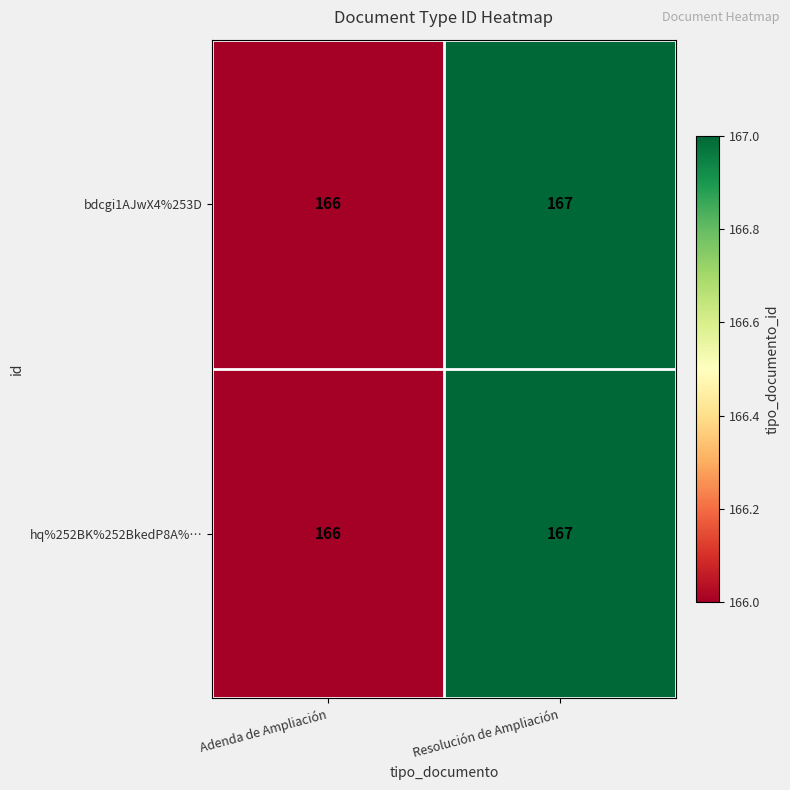

What is the total value across all series at Adenda de Ampliación?

332